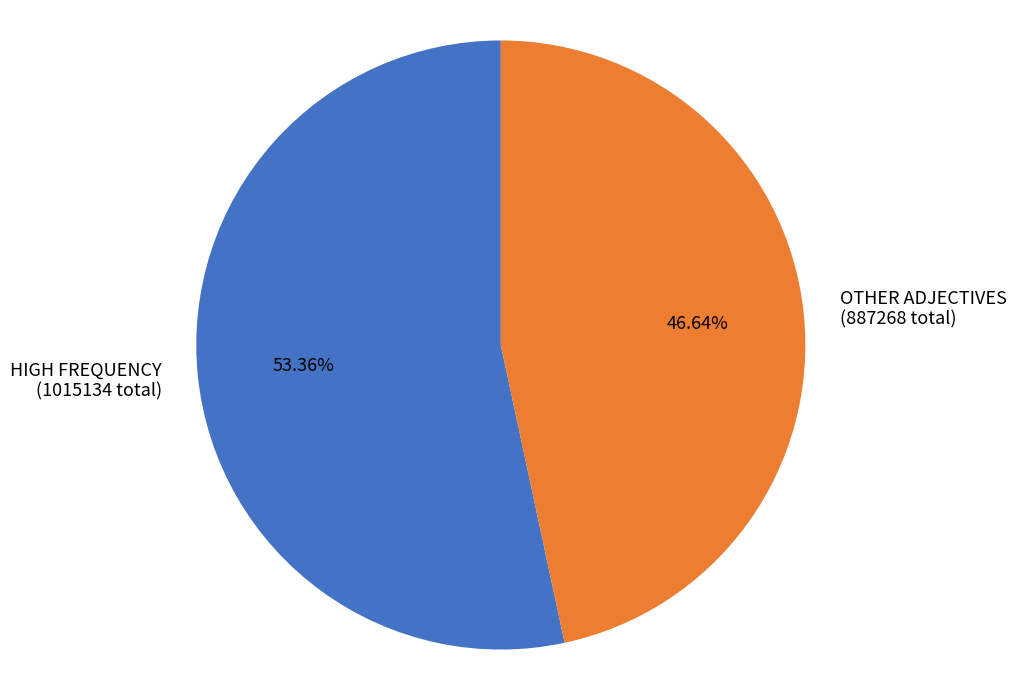

Count the number of slices in the pie.

2